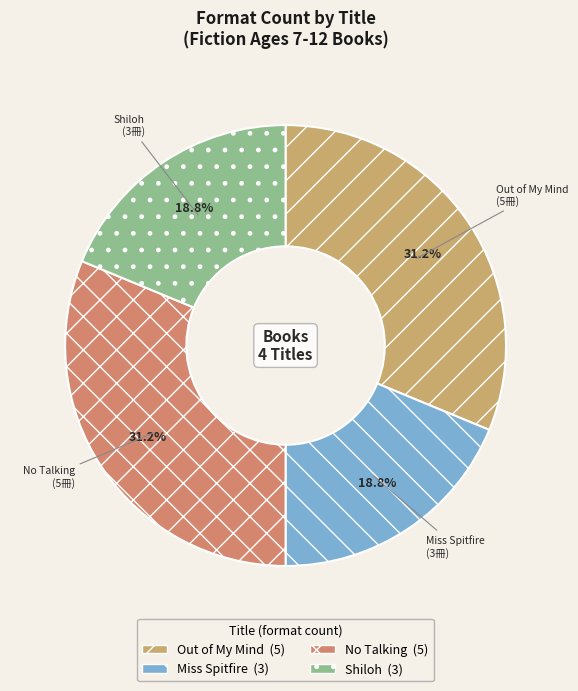

Does Out of My Mind represent more than half of the total?

No